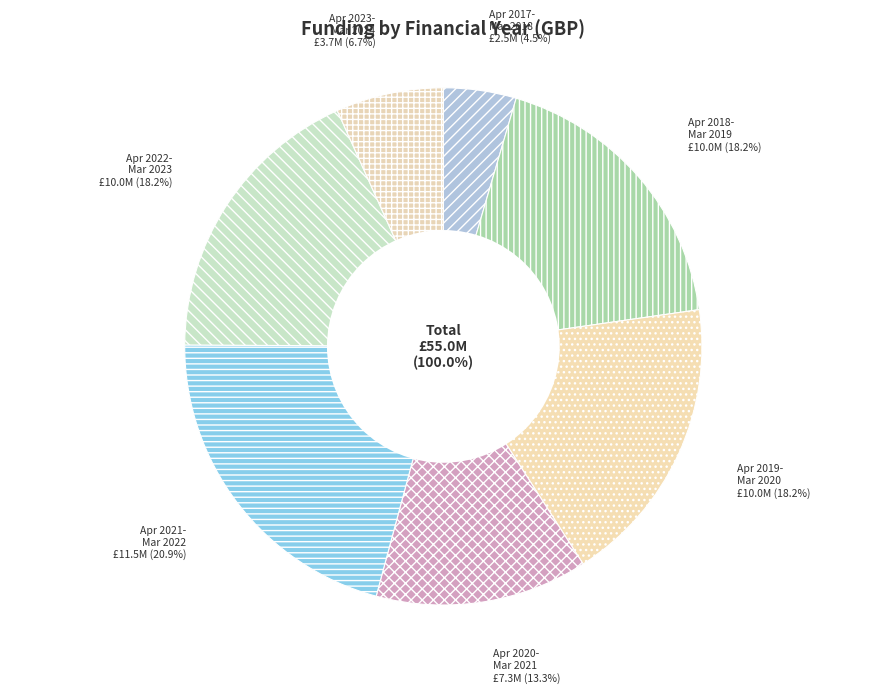

To the nearest percent, what portion does April 2022 - March 2023 represent?

18%